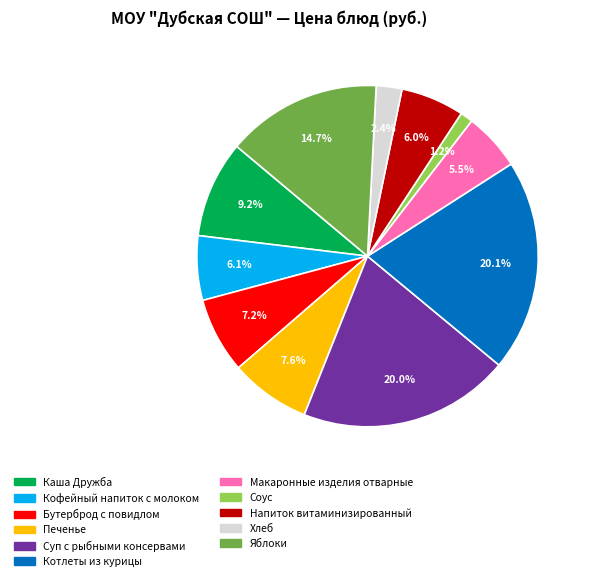

What is the total percentage of Печенье and Хлеб?

10.0%